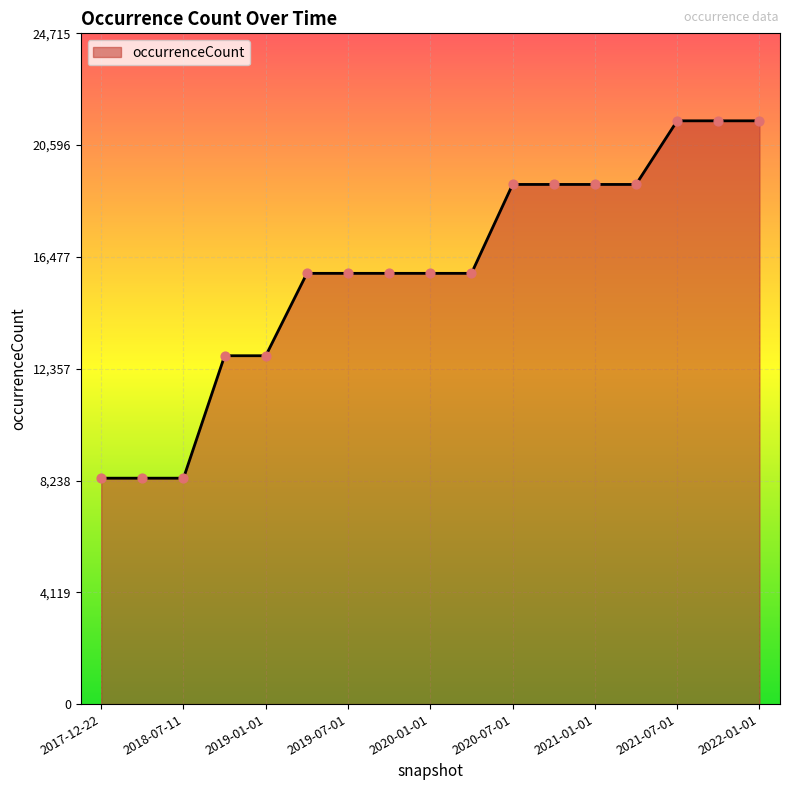

What is the smallest value displayed?

8324